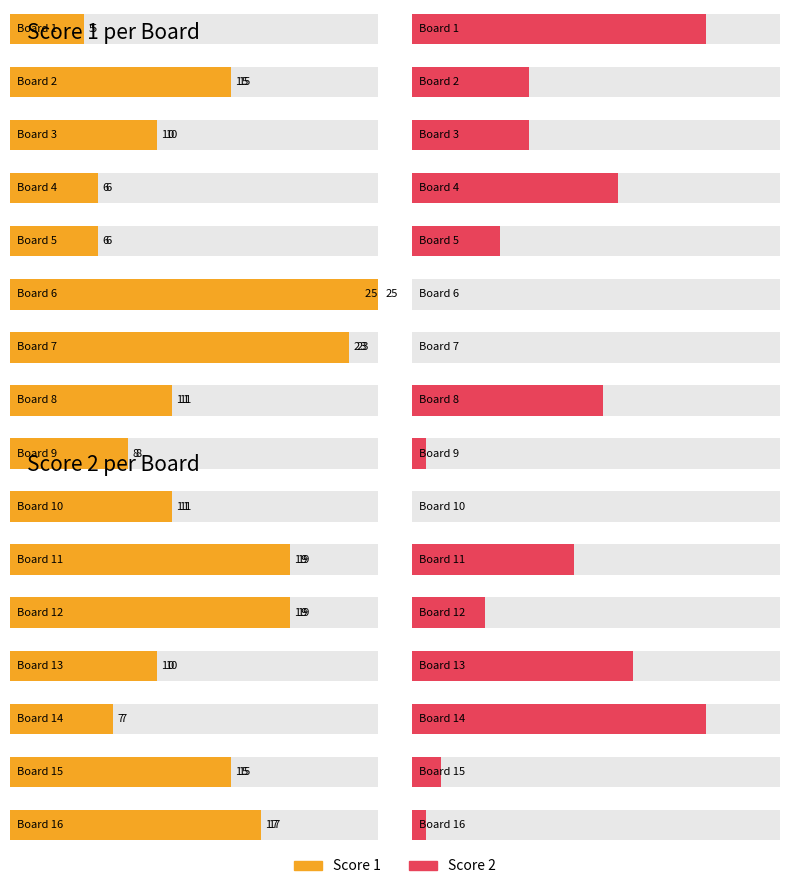

Which series has the widest spread of values?

Score 1